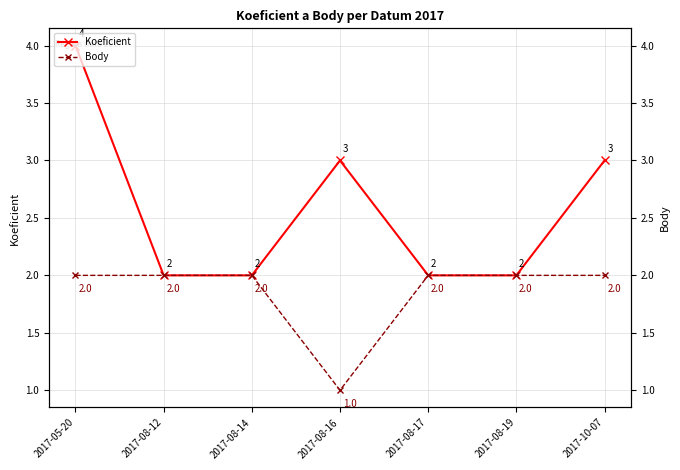

Which series has the widest spread of values?

Koeficient